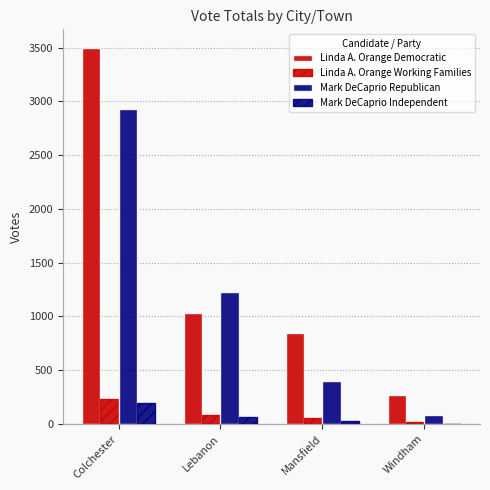

How many groups of bars are there?

4